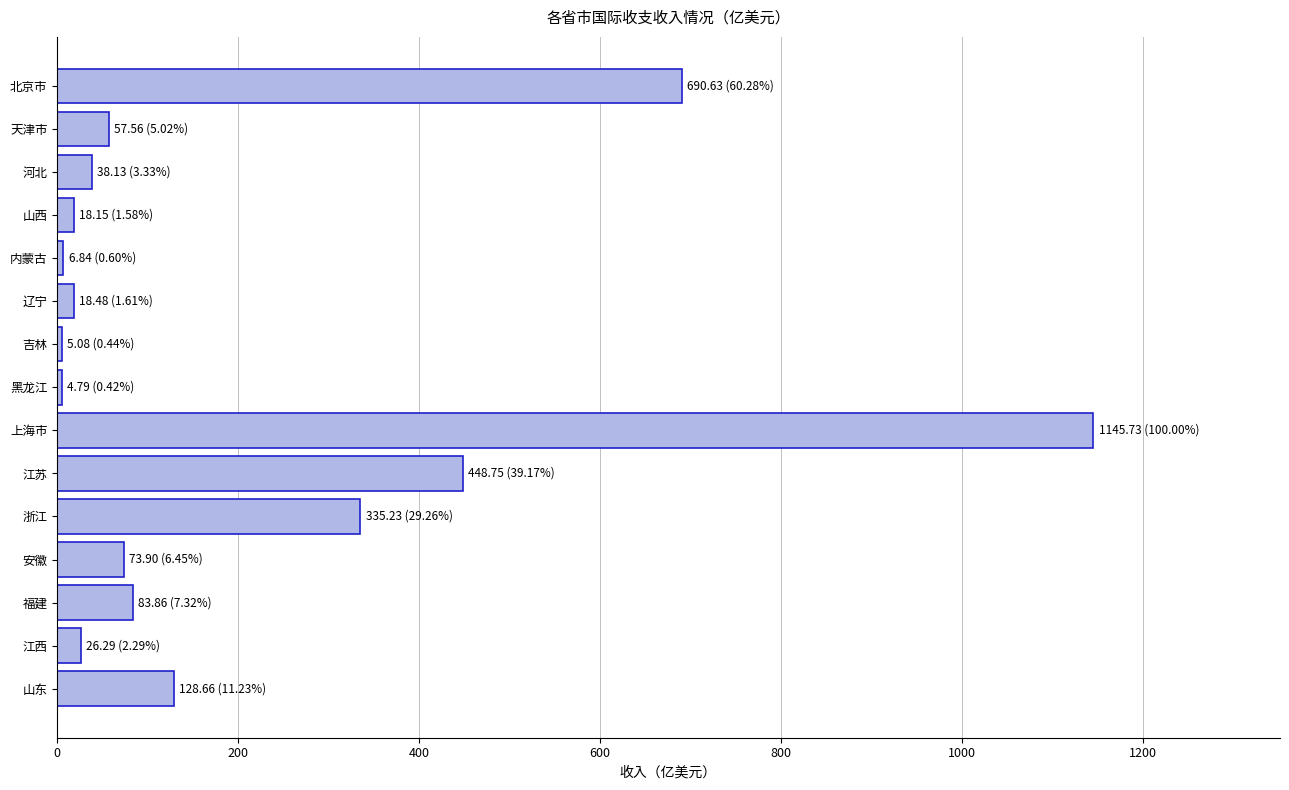

What is the sum of all values?

3082.1